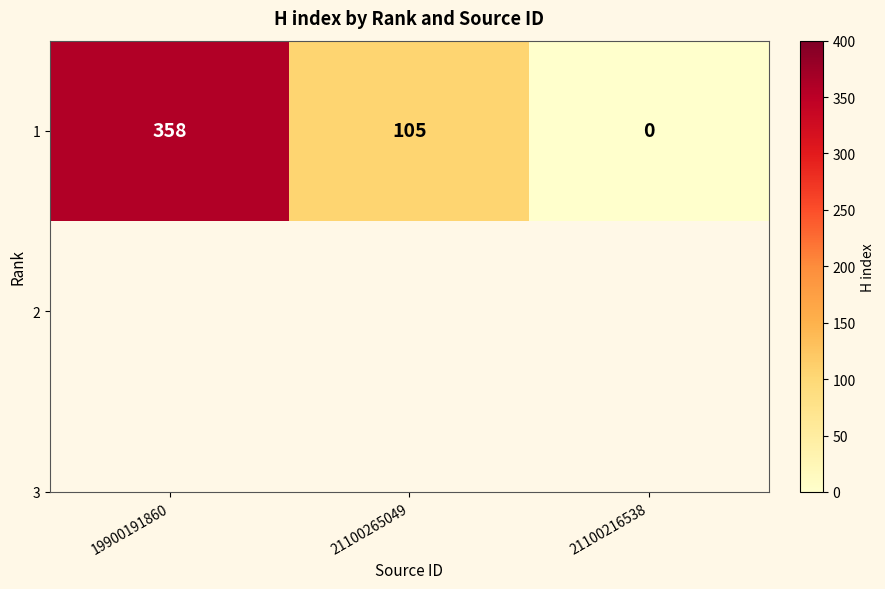

What is the average value?

154